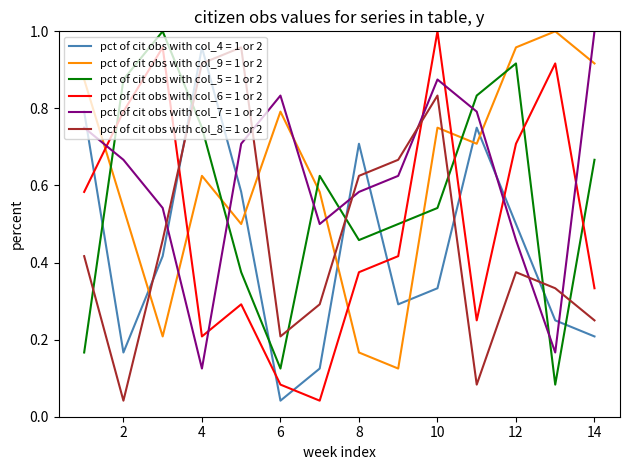

After their last crossing, which series has the higher values: pct of cit obs with col_8 = 1 or 2 or pct of cit obs with col_5 = 1 or 2?

pct of cit obs with col_5 = 1 or 2